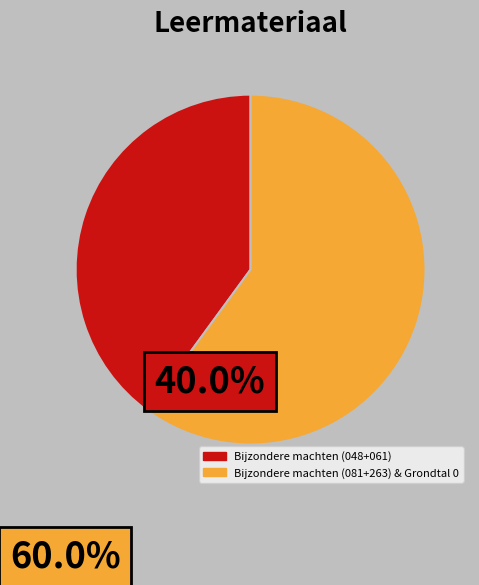

Is there a majority slice in this chart?

Yes